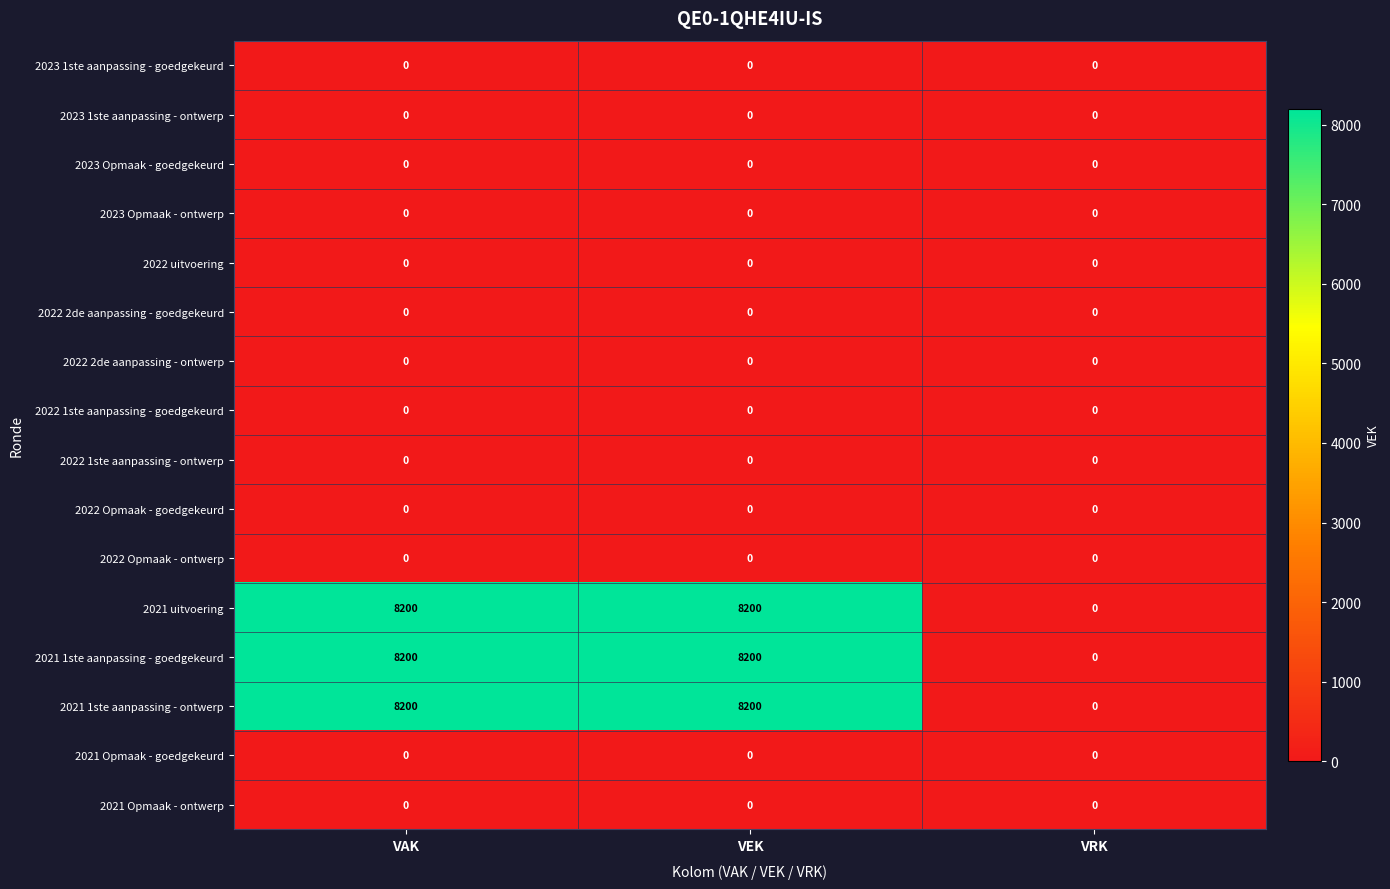

How many data points does each series have?

3